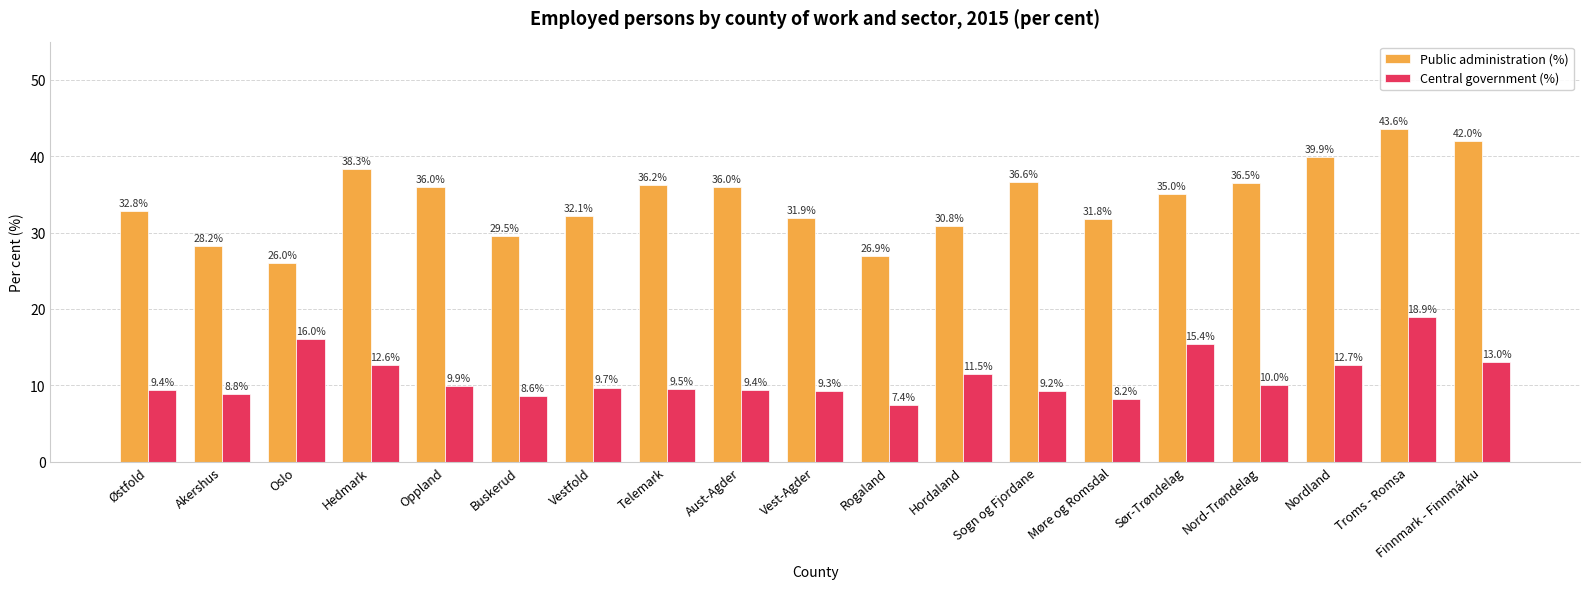

List the series in order of their overall mean, highest first.

Public administration (%), Central government (%)